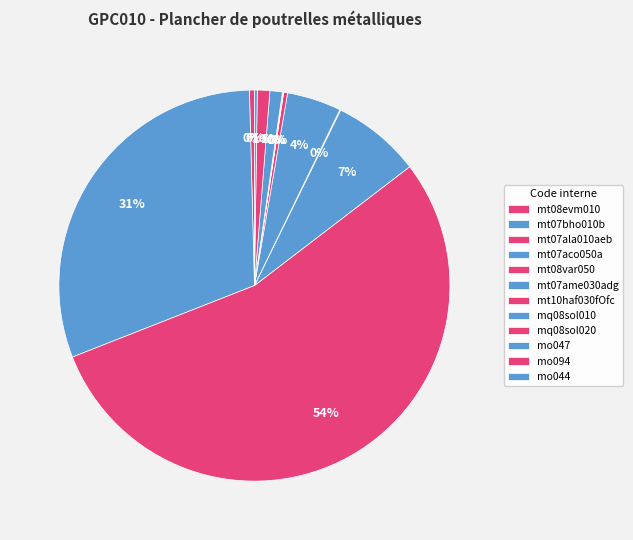

Which slice is the largest?

mt07ala010aeb